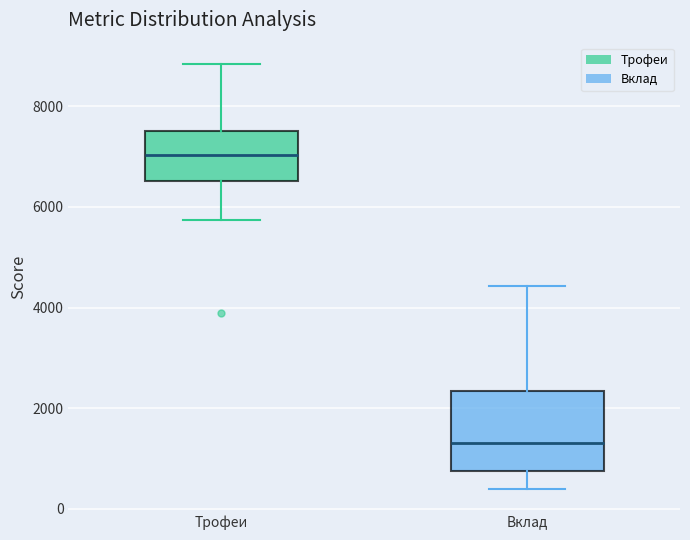

Which box's median line is the lowest?

Вклад